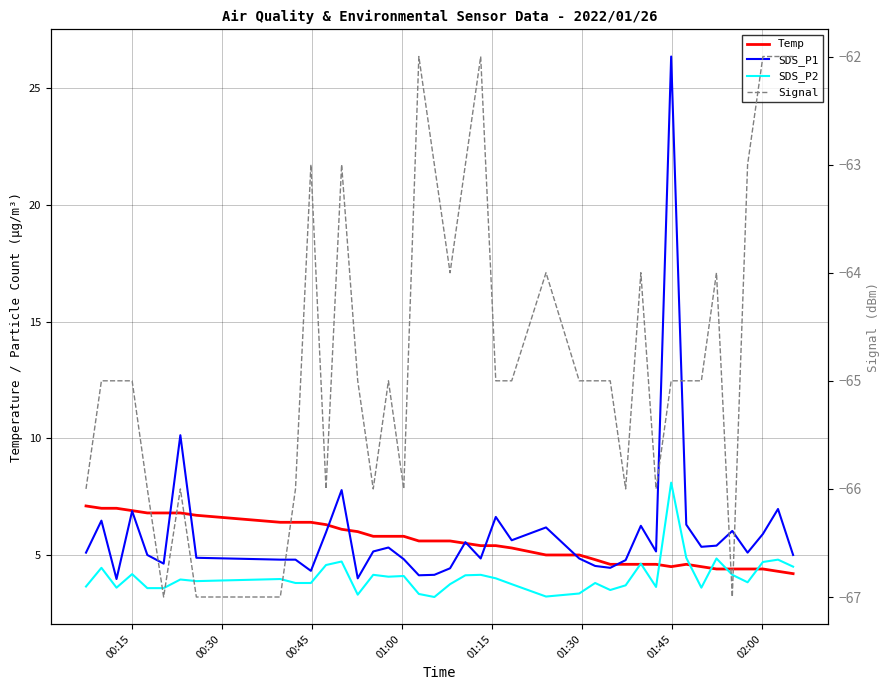

What is the greatest value displayed?

26.4